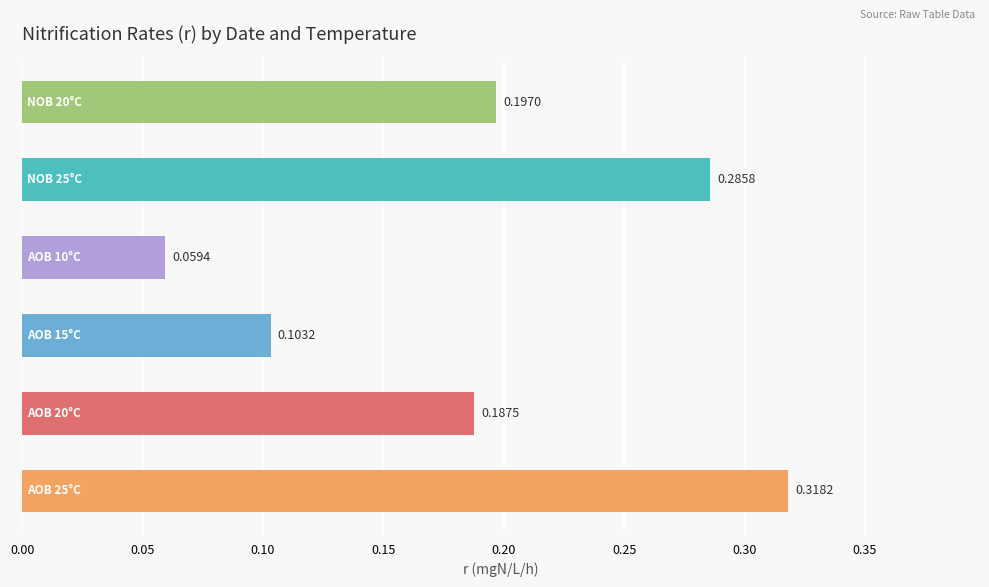

What is the sum of all values?

1.2